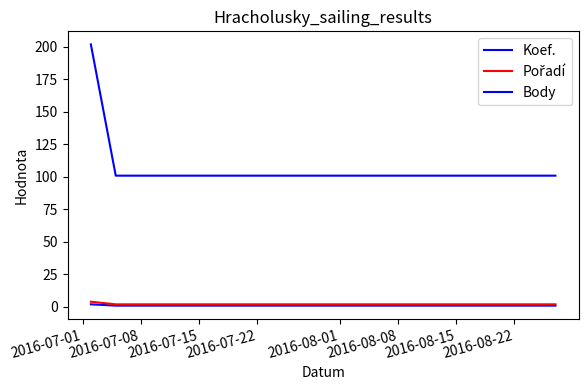

Count the Pořadí values in the range 2 to 4.

4